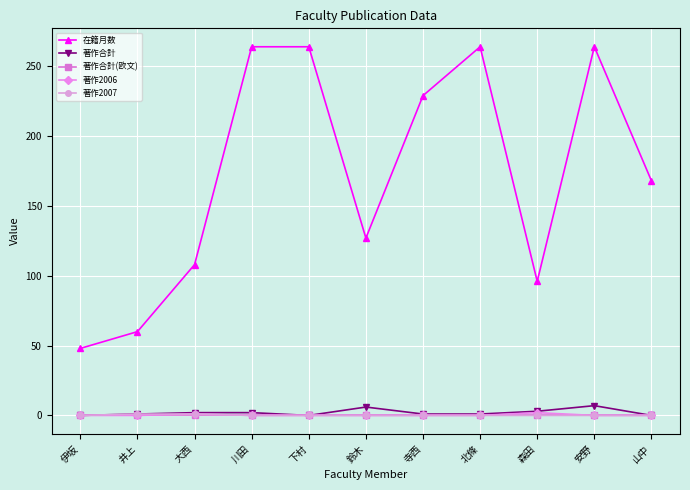

Which series has the widest spread of values?

在籍月数